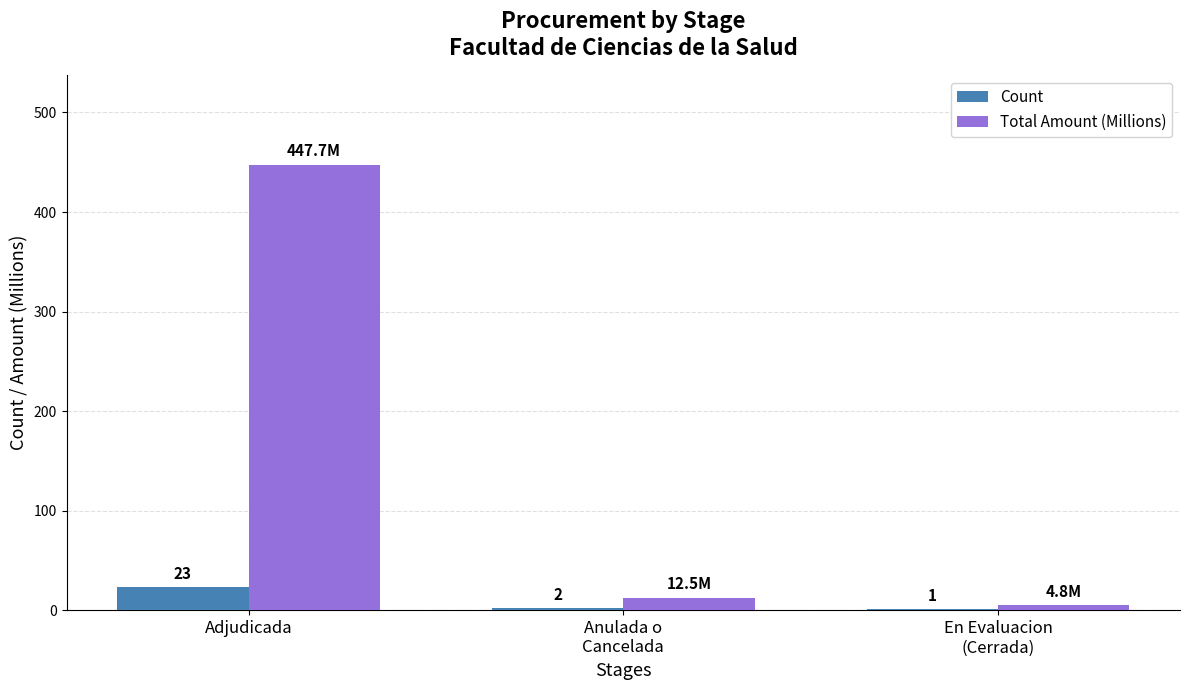

What is the sum of all Total Amount (Millions) values?

465.0